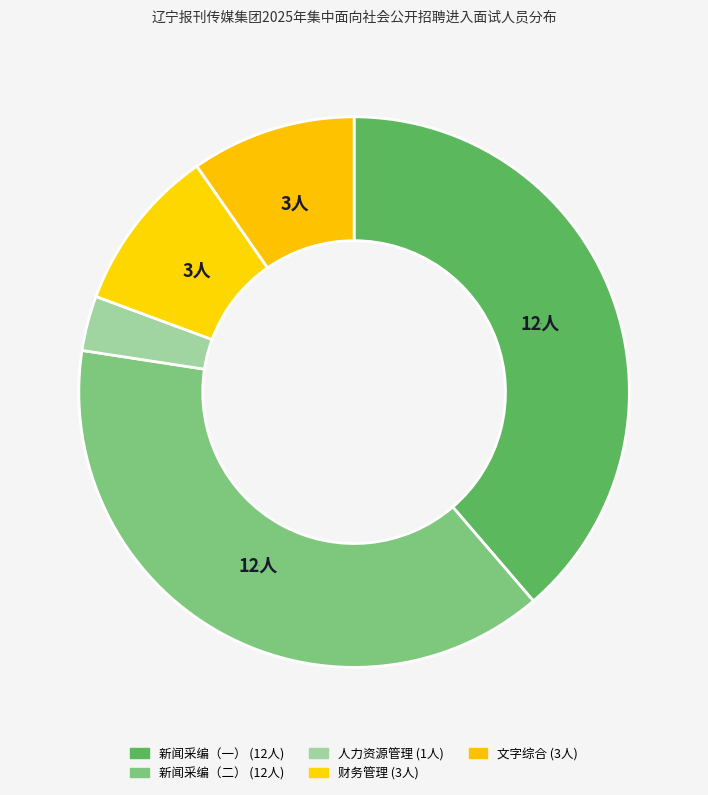

Do 财务管理 and 新闻采编（一） together represent more than half of the pie?

No